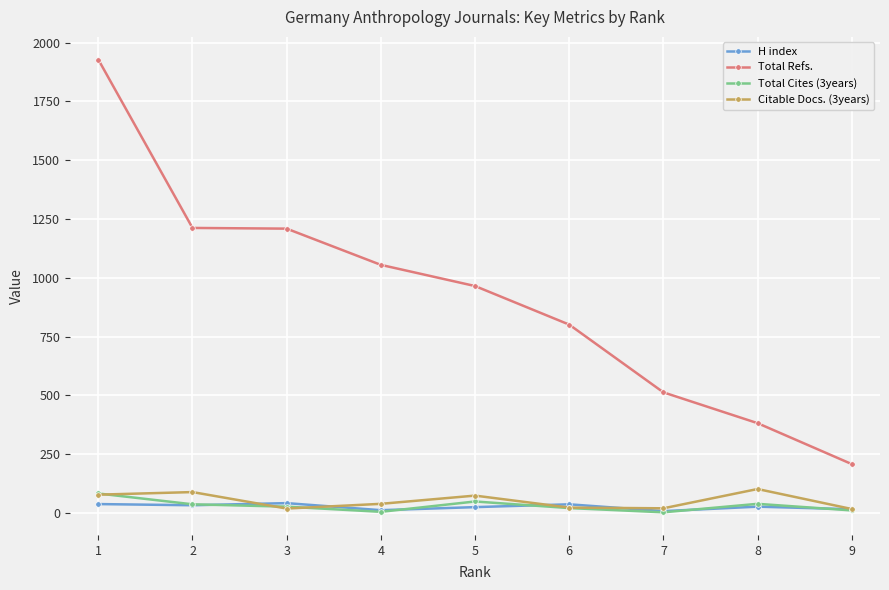

What is the minimum value for Total Refs.?

208